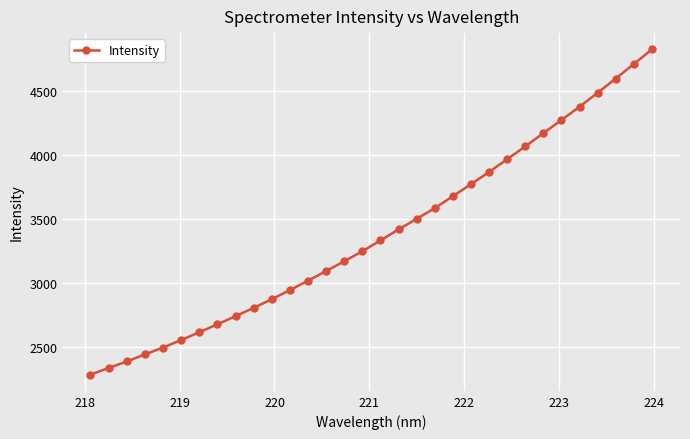

What is the difference between the maximum and minimum values?

2535.6